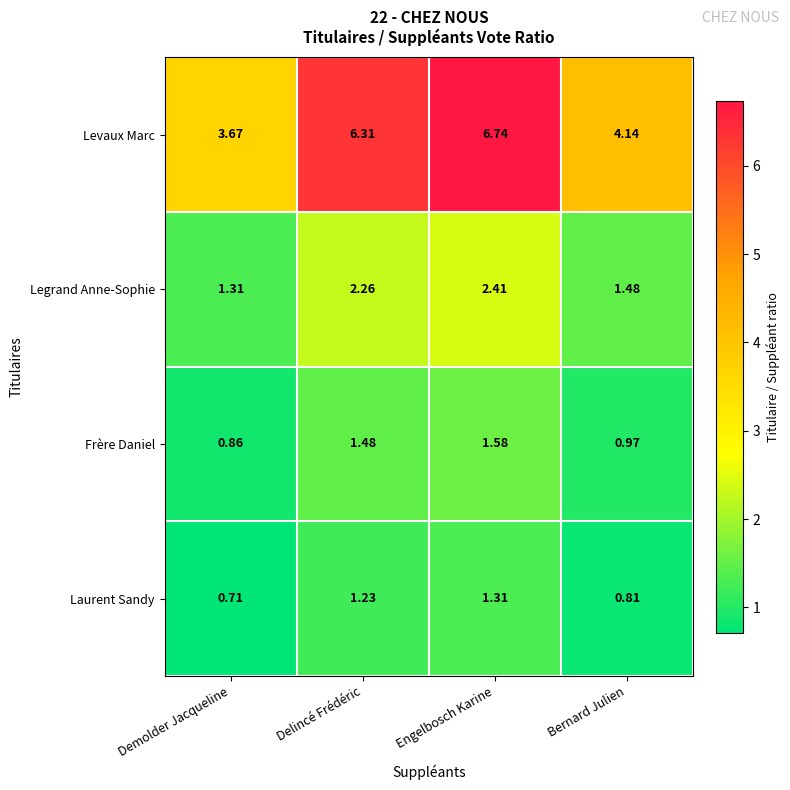

What is the spread (max minus min) of values at Demolder Jacqueline?

3.0